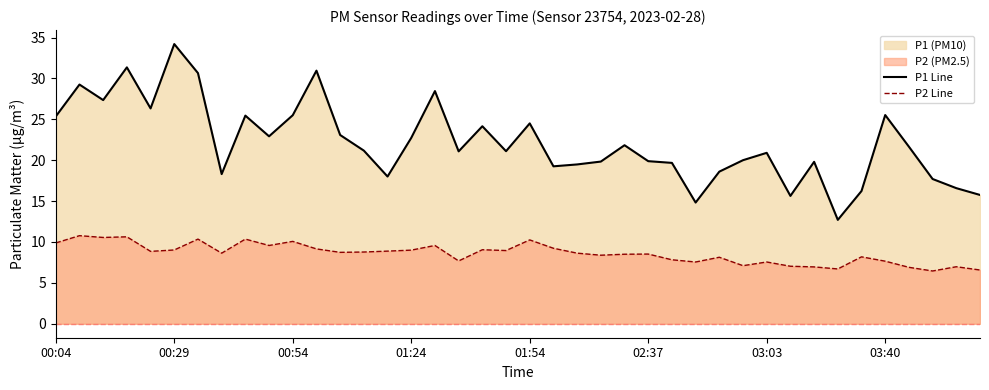

At 00:54, list the series in order from largest to smallest.

P1 Line, P2 Line